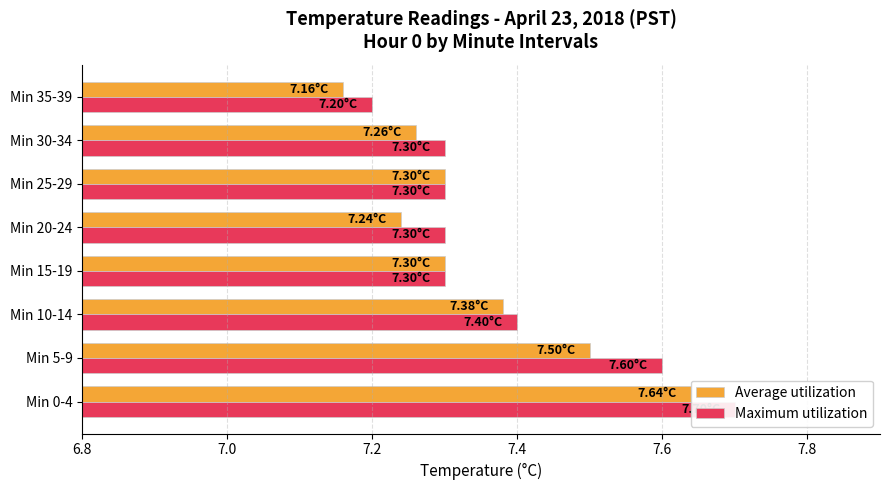

List the series in order of their peak value, lowest first.

Average utilization, Maximum utilization